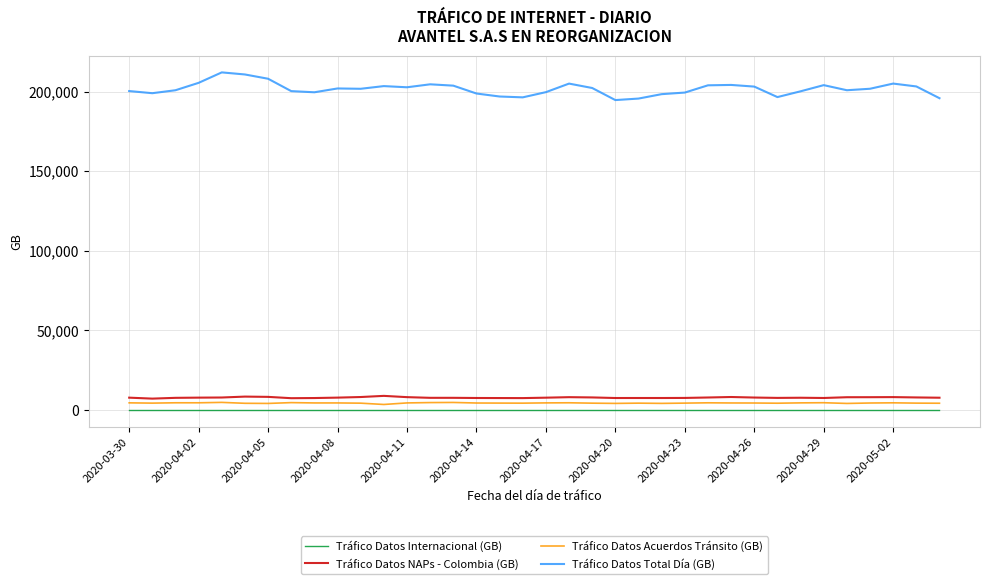

List the series in order of their peak value, highest first.

Tráfico Datos Total Día (GB), Tráfico Datos NAPs - Colombia (GB), Tráfico Datos Acuerdos Tránsito (GB), Tráfico Datos Internacional (GB)